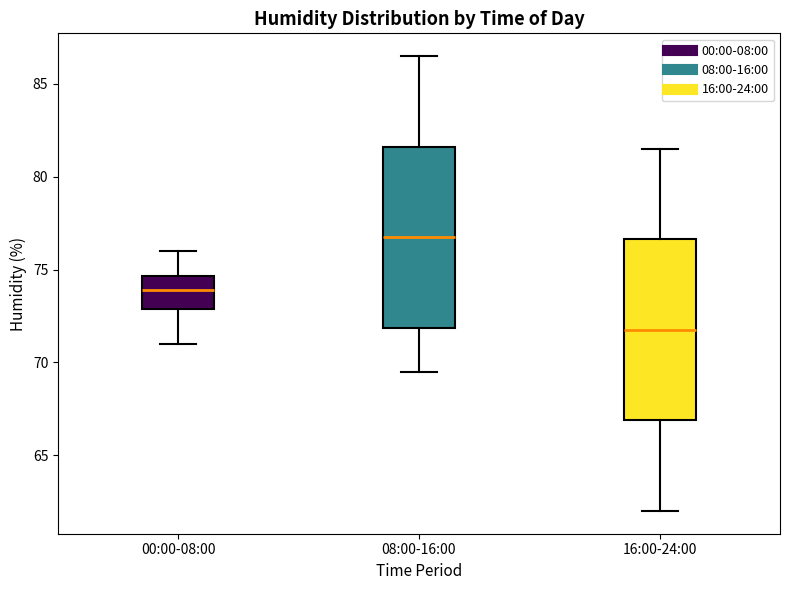

Reading left to right, transcribe this box plot: for each box, give where its median line is, the range the box spans, and where its two whiskers end, as read against the y-axis. The values are not printed on the chart, so give them approximately, as read against the axis.

00:00-08:00: median 74.0, box 73.0 to 74.5, whiskers 71.0 to 76.0
08:00-16:00: median 77.0, box 72.0 to 81.5, whiskers 69.5 to 86.5
16:00-24:00: median 72.0, box 67.0 to 76.5, whiskers 62.0 to 81.5